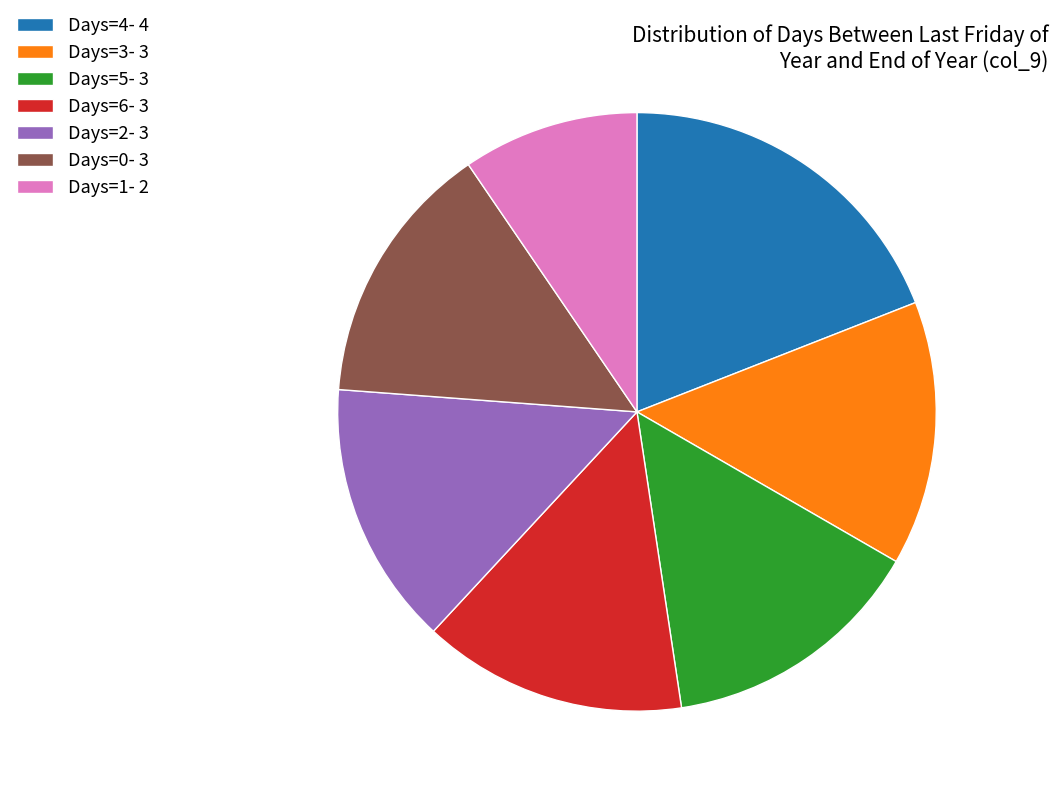

Does Days=2- 3 represent more than half of the total?

No